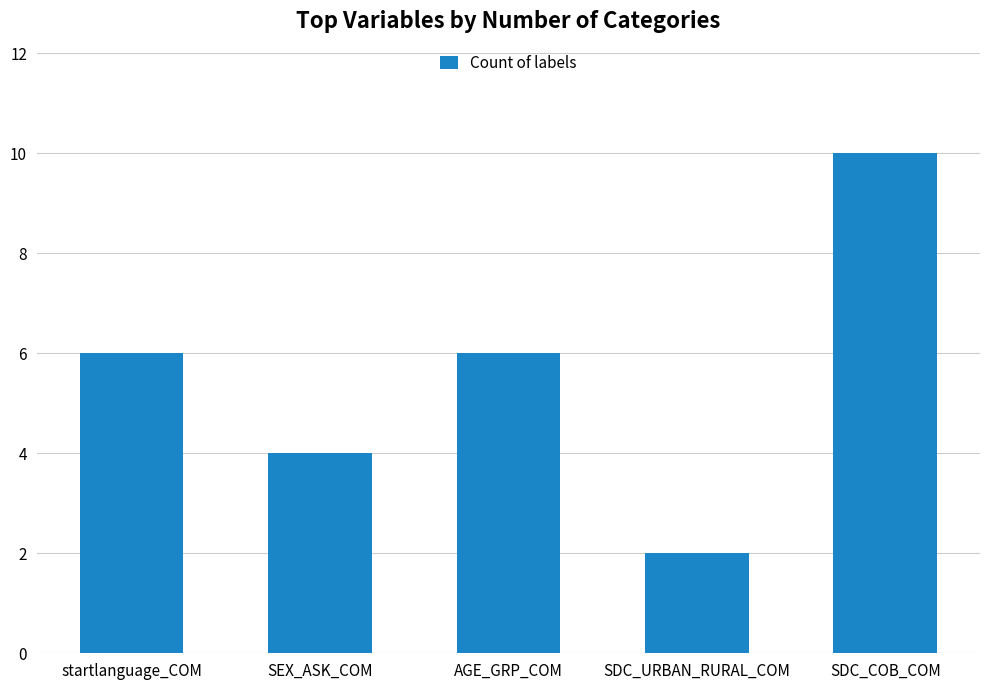

How many bars are there in total?

5